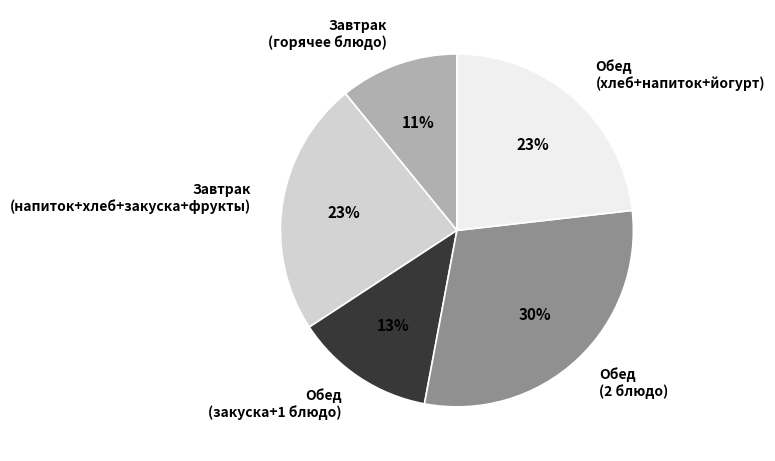

Is there a majority slice in this chart?

No